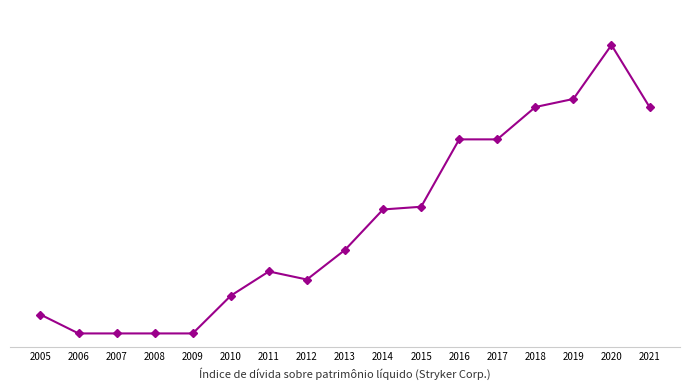

What is the approximate value at 2014?

0.5